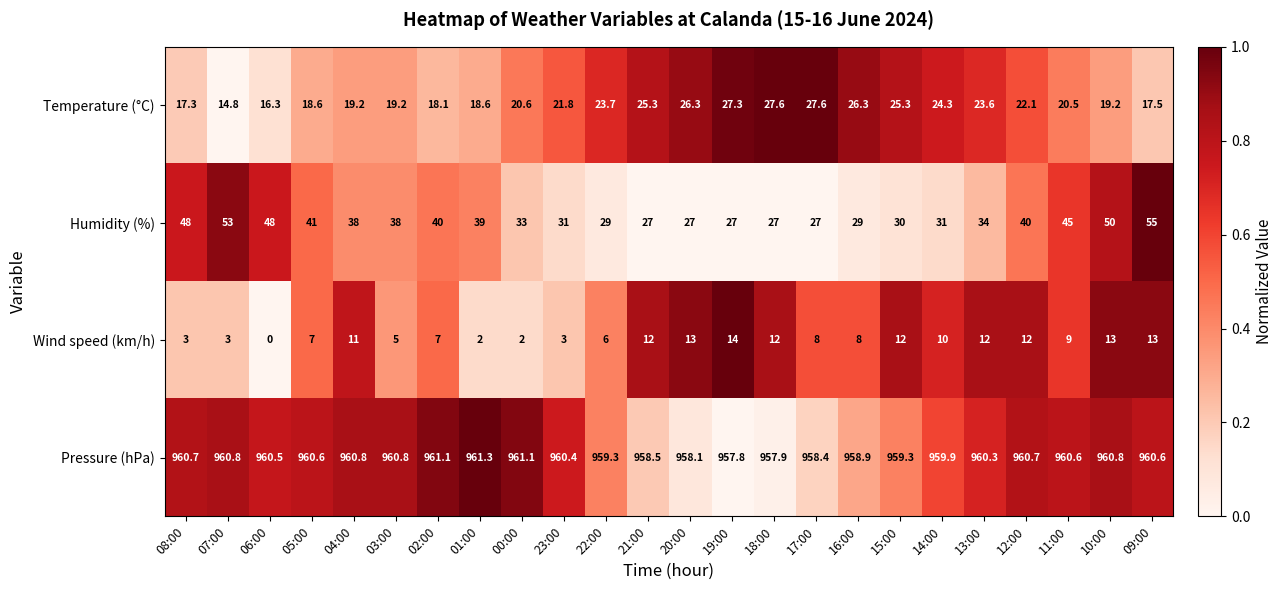

How many data points does each series have?

24